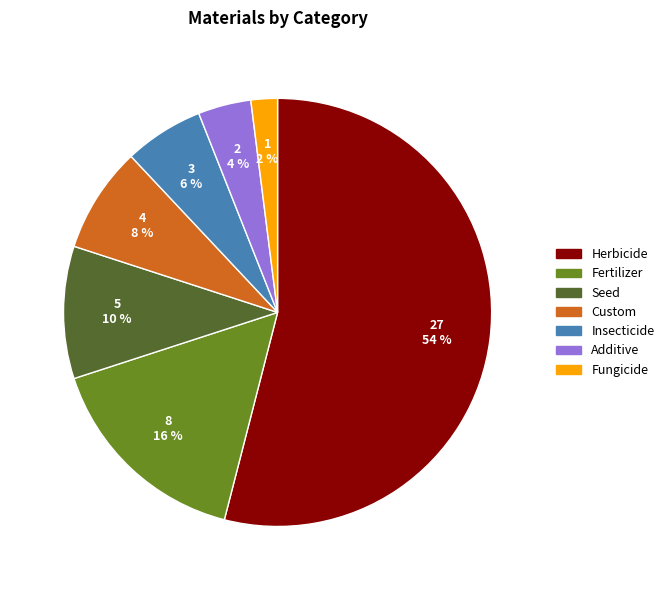

Is it true that Herbicide is 41% of the pie?

False